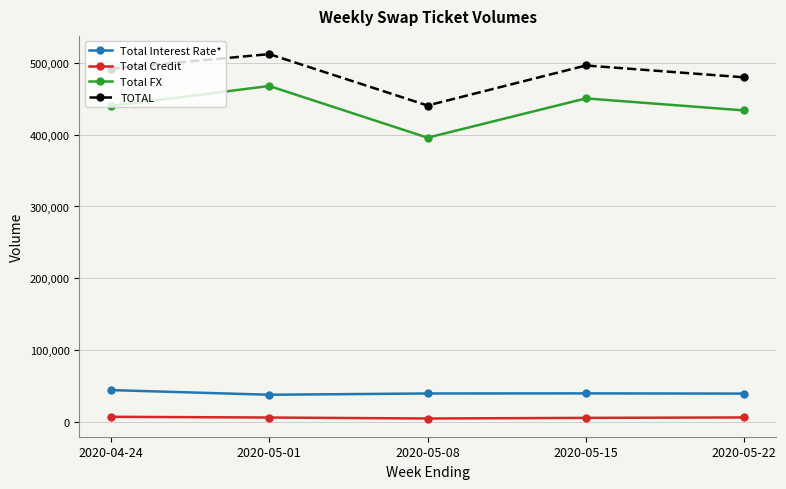

In TOTAL, how many points are lower than both neighbors (excluding endpoints)?

1